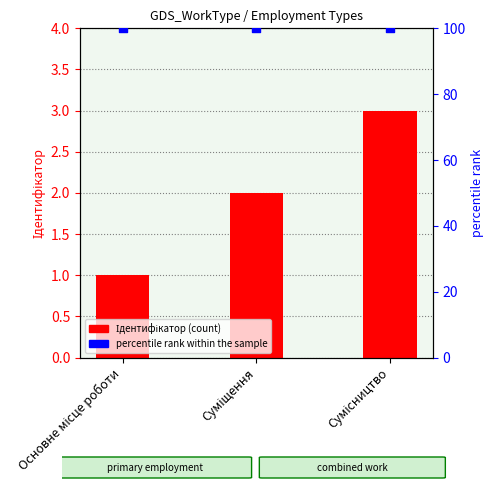

Which series reaches the minimum Y coordinate?

Ідентифікатор